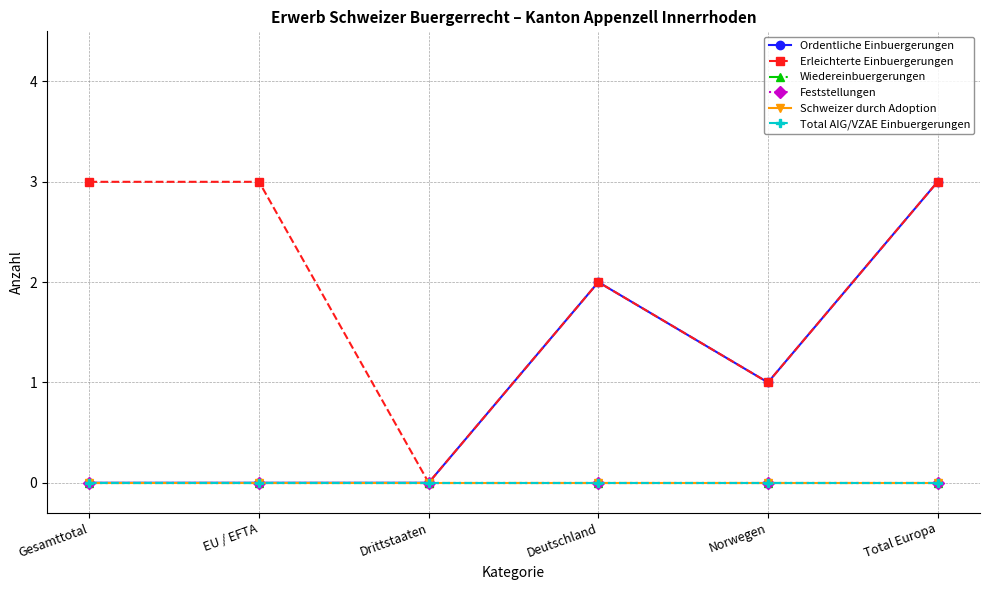

Does the chart have visible grid lines?

Yes